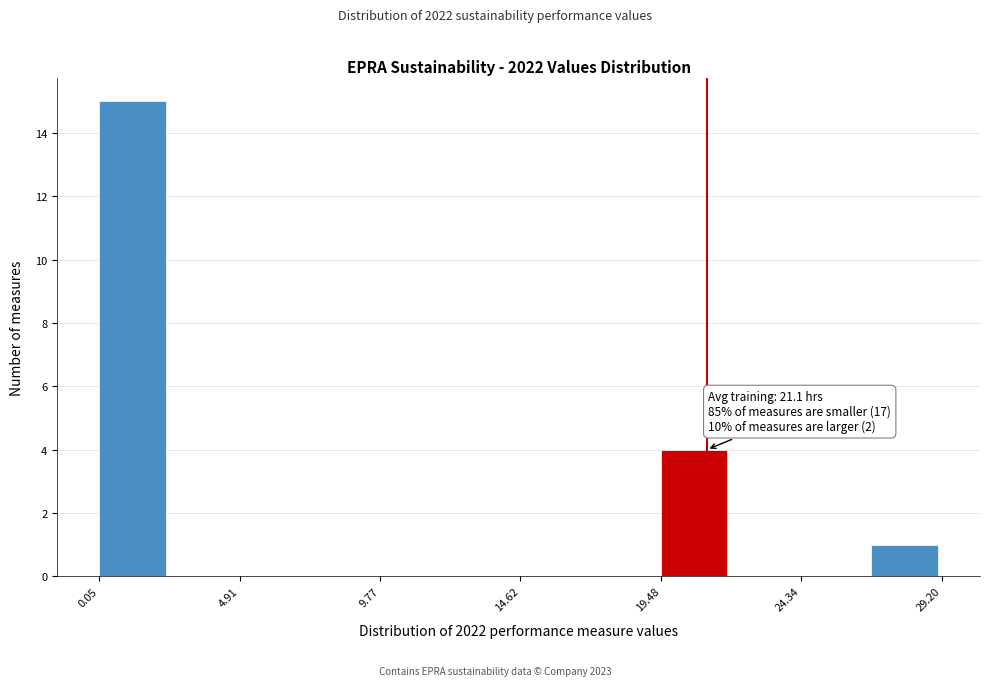

Which range on the x-axis has the tallest bar?

0.0 to 2.5